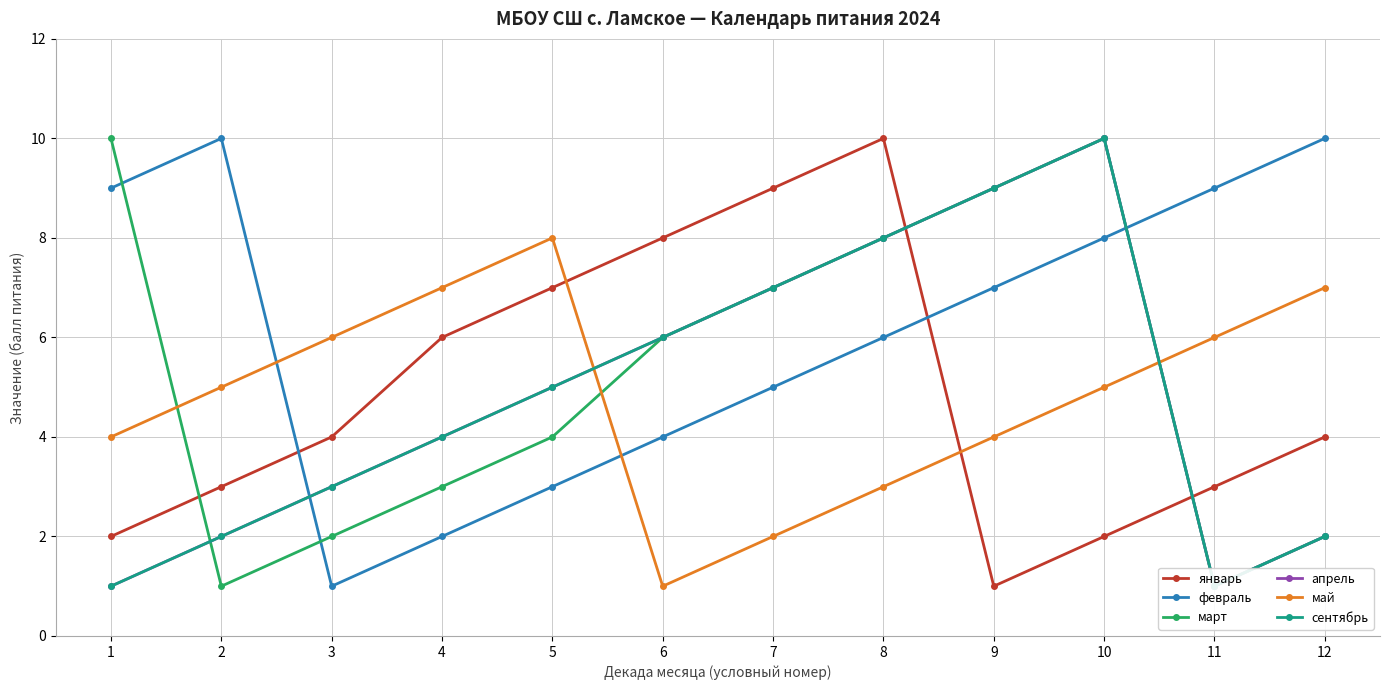

What is the lowest value of the май series?

1